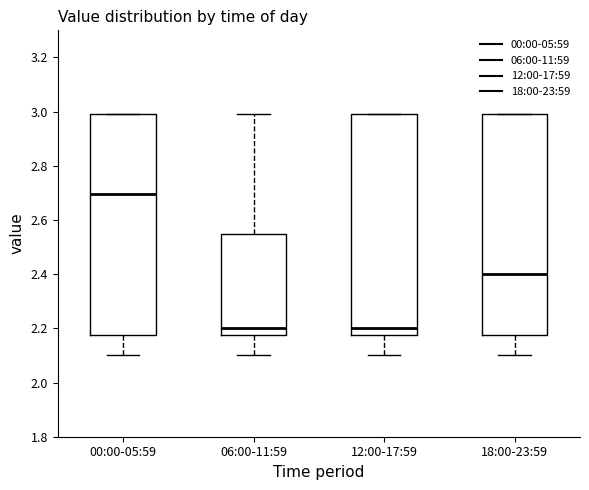

Reading left to right, read every box against the y-axis: the position of its median line, the range the box covers, and the ends of its whiskers. The values are not printed on the chart, so give them approximately, as read against the axis.

00:00-05:59: median 2.70, box 2.18 to 3.00, whiskers 2.10 to 3.00
06:00-11:59: median 2.20, box 2.18 to 2.54, whiskers 2.10 to 3.00
12:00-17:59: median 2.20, box 2.18 to 3.00, whiskers 2.10 to 3.00
18:00-23:59: median 2.40, box 2.18 to 3.00, whiskers 2.10 to 3.00